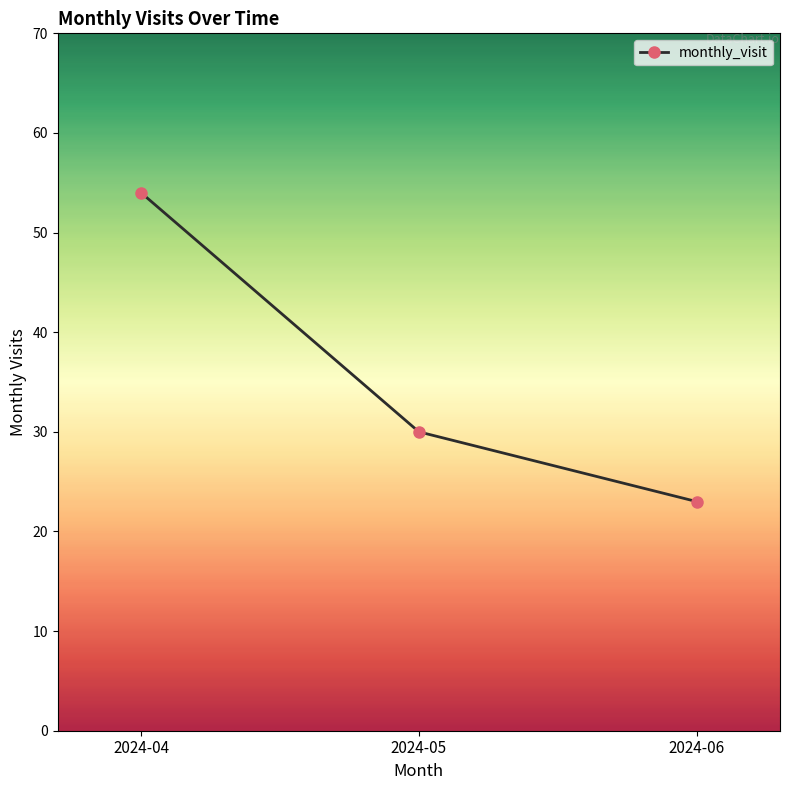

What is the sum of all values?

107